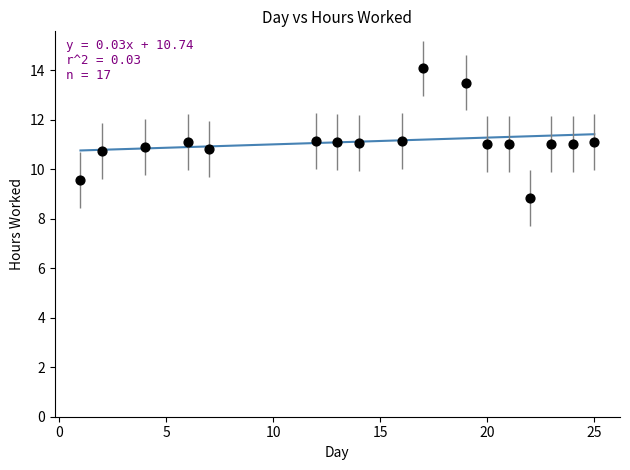

What is the range of Y values (max minus min)?

5.2